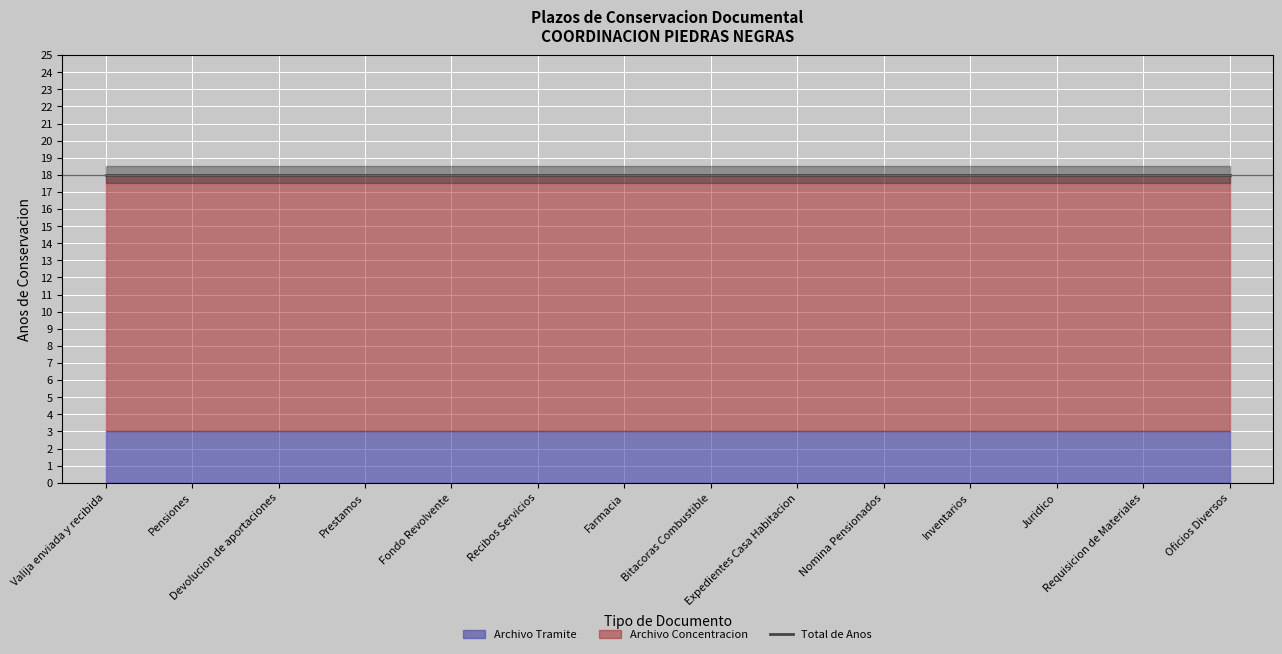

What is the difference between the highest and lowest values at Farmacia?

15